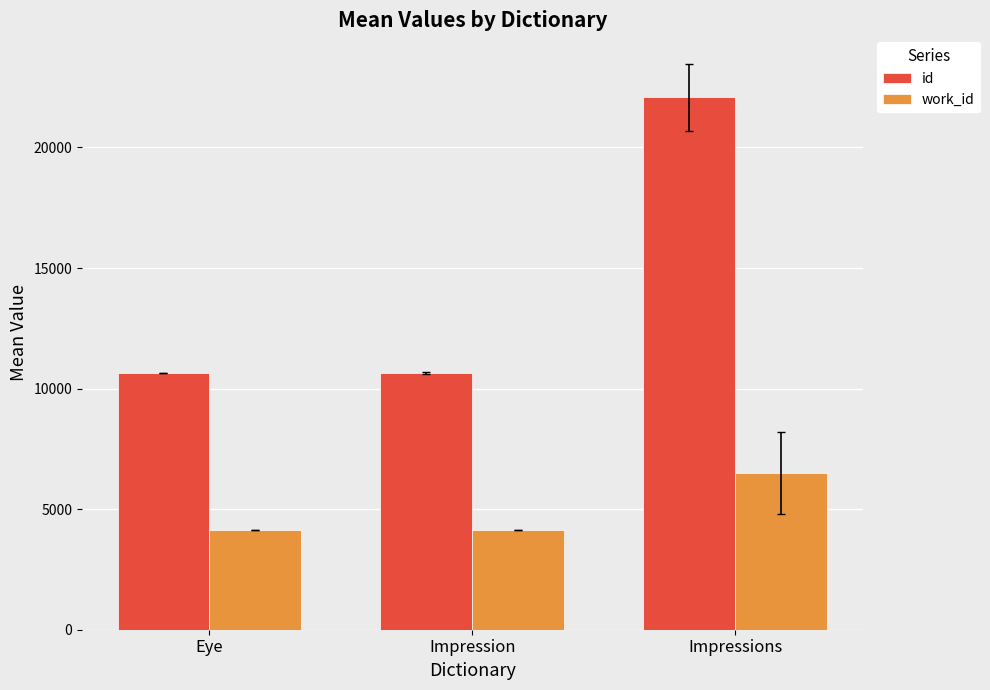

What is the total value across all series at Impressions?

28575.8